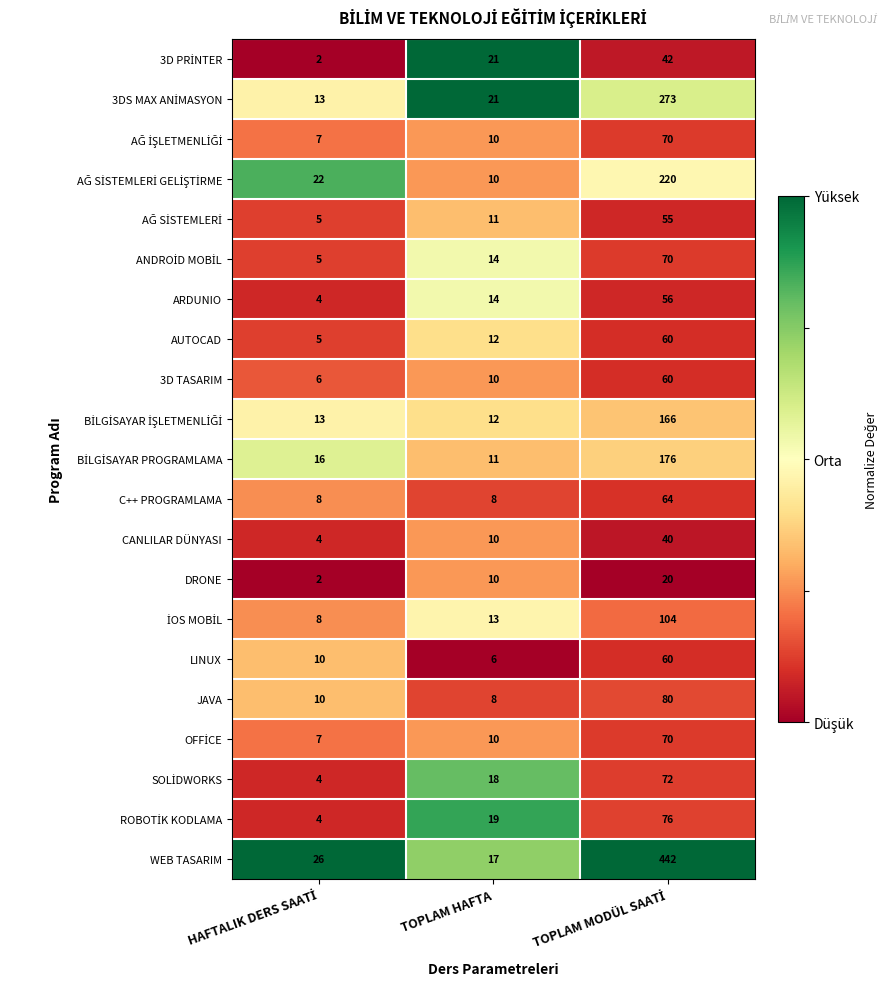

What is the average value of the AUTOCAD series?

26